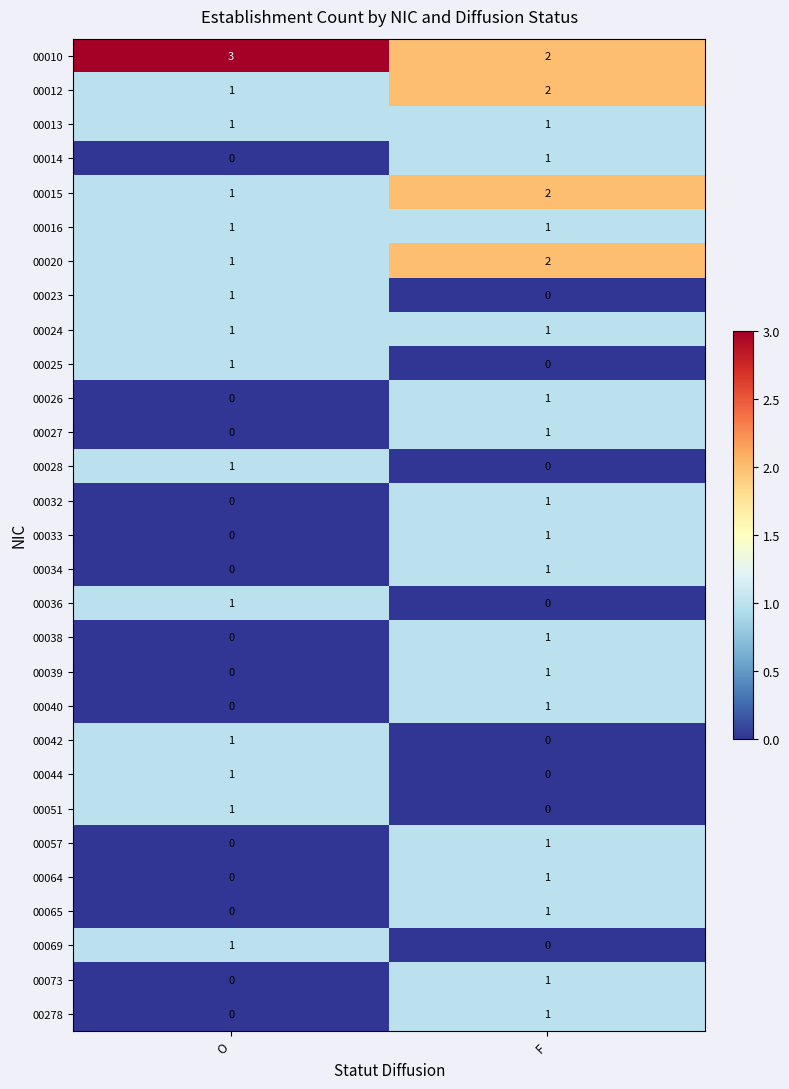

Is it true that 00064 equals 1 at F?

True